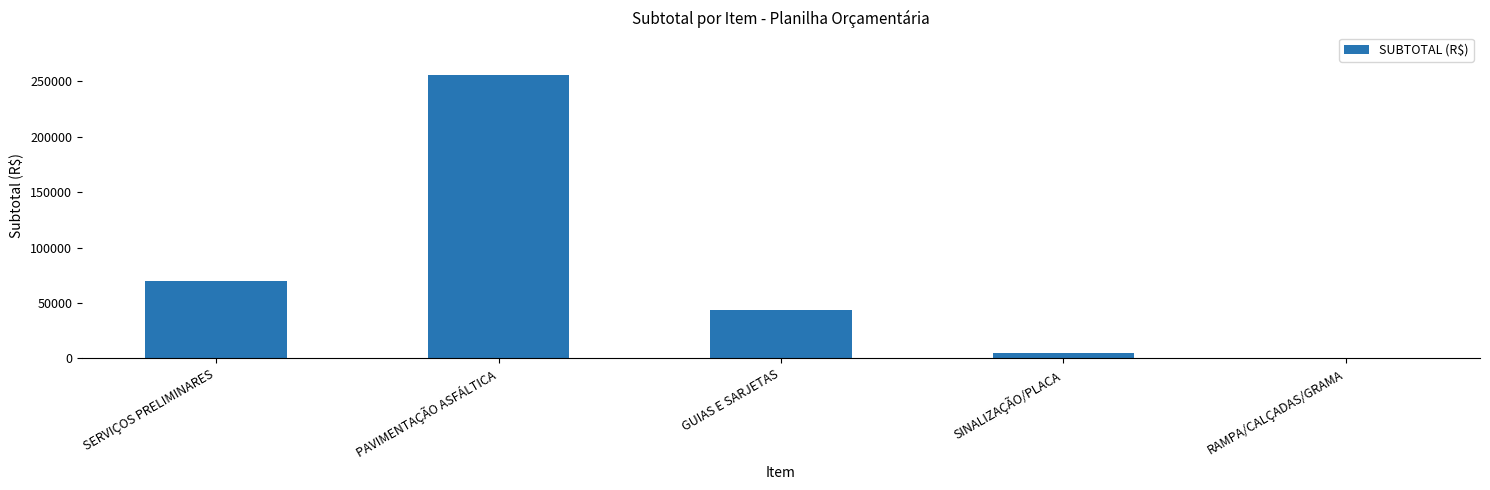

Reading left to right, list all the values displayed in this chart.

SERVIÇOS PRELIMINARES=69854.0	PAVIMENTAÇÃO ASFÁLTICA=255583.6	GUIAS E SARJETAS=43979.4	SINALIZAÇÃO/PLACA=5343.0	RAMPA/CALÇADAS/GRAMA=0.0